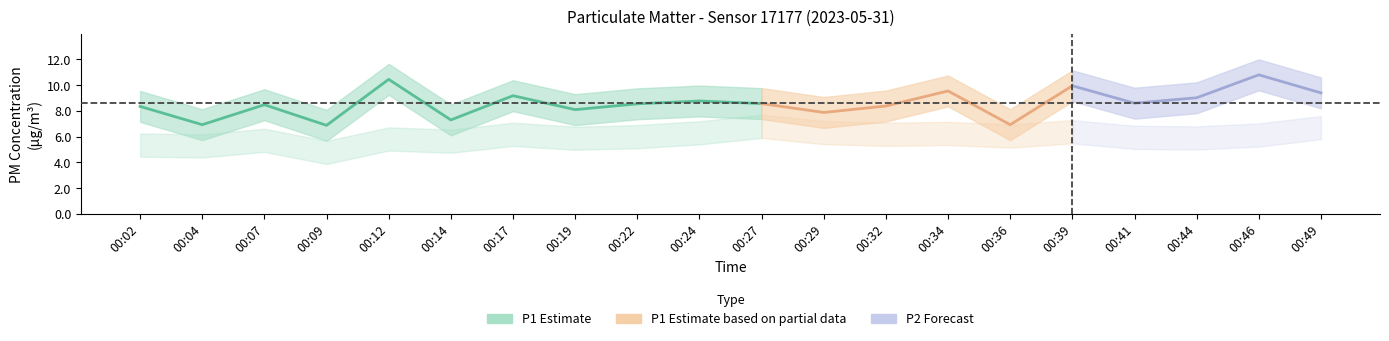

What is the approximate value of P1 at 00:22?

8.6